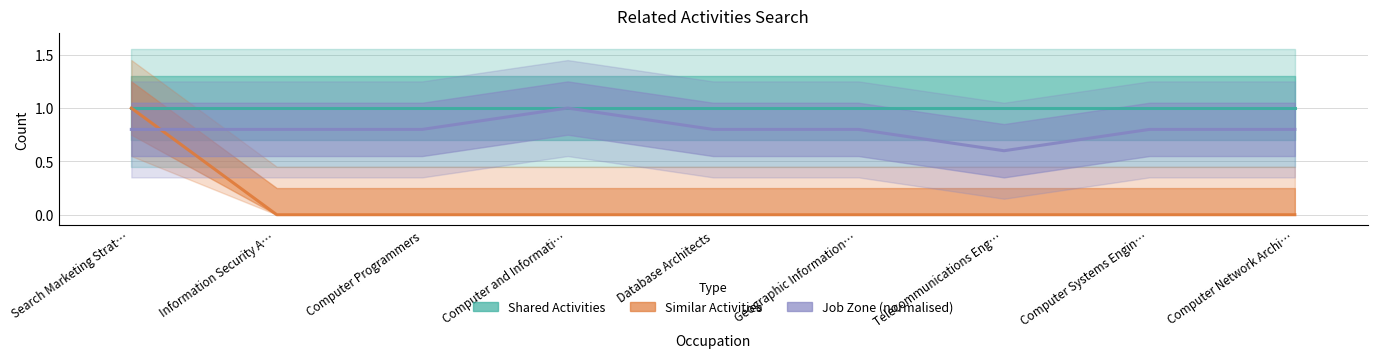

Rank the series by their average value, from lowest to highest.

Similar Activities, Job Zone (normalised), Shared Activities